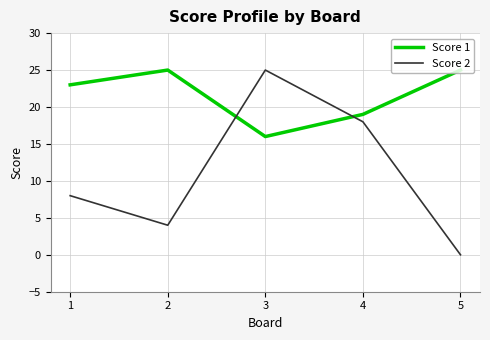

At how many categories does at least one series exceed 3?

5